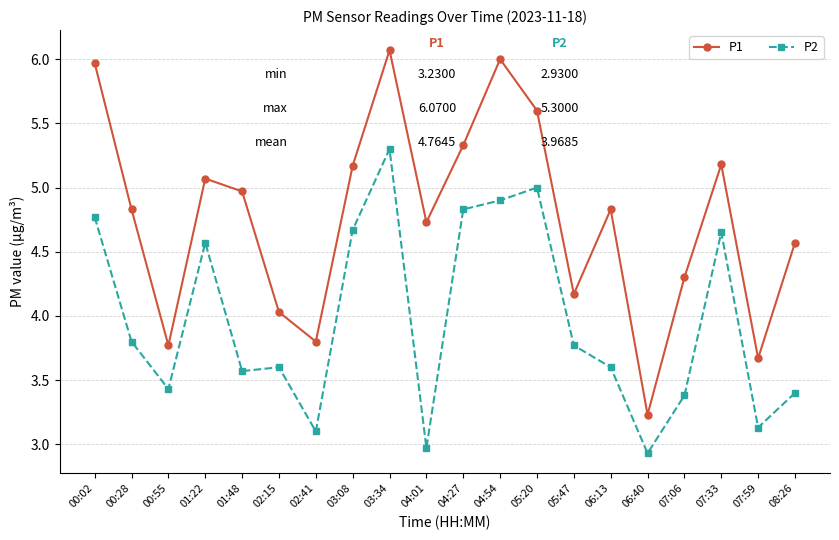

True or false: P2 and P1 intersect in this chart.

False